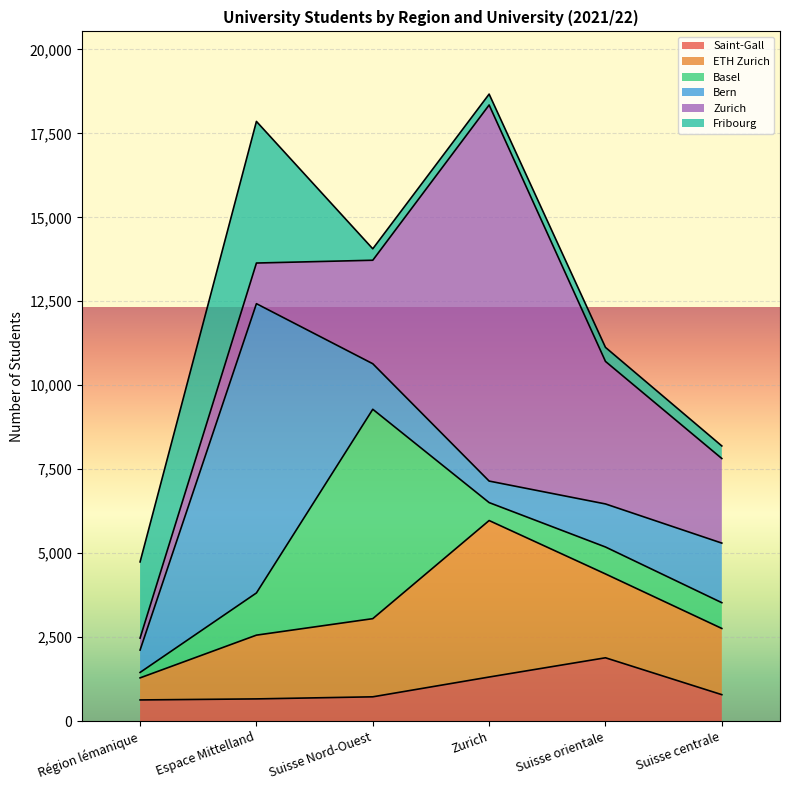

True or false: Bern has a value of 1282 at Suisse orientale.

True